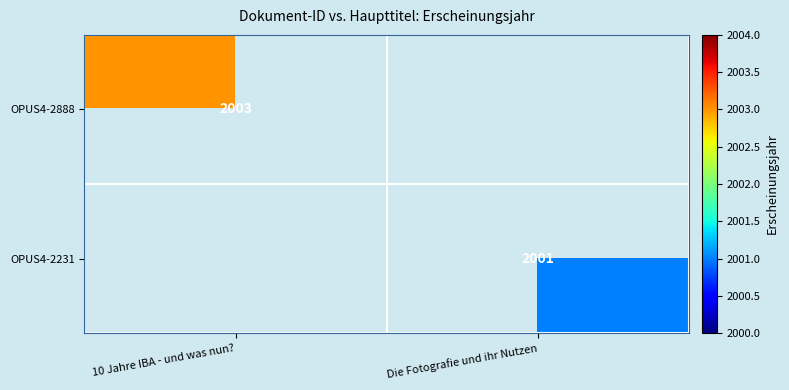

How many distinct data groups are displayed?

2